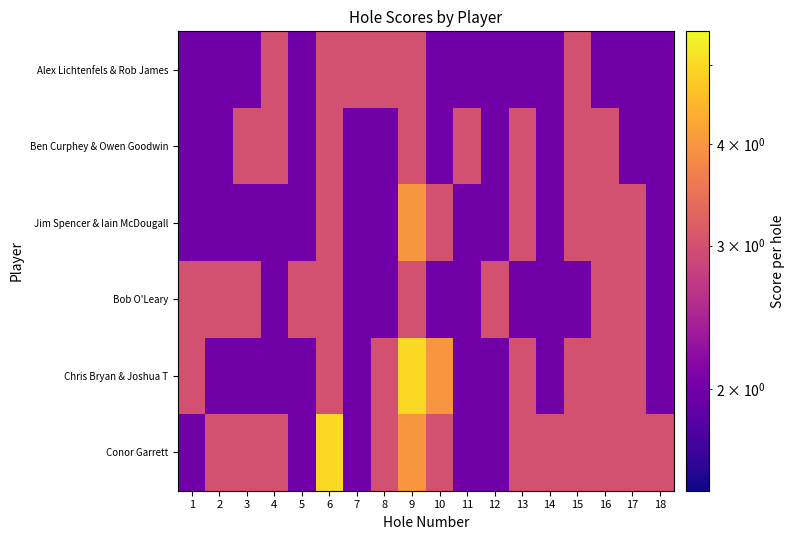

What is the total value across all series at 9?

22